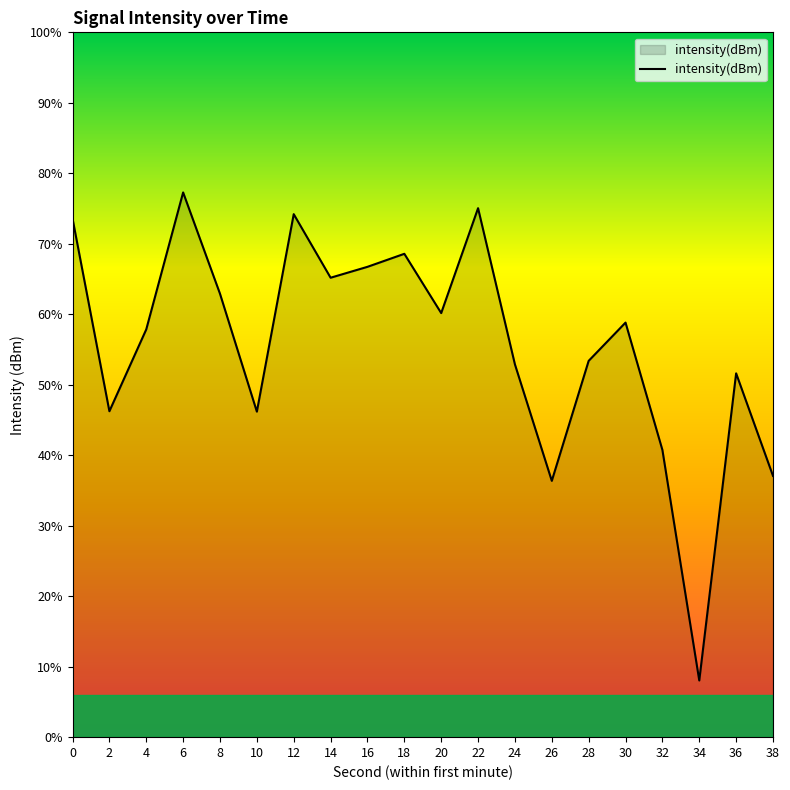

Rank the categories by value from lowest to highest.

34, 26, 38, 32, 10, 2, 36, 24, 28, 4, 30, 20, 8, 14, 16, 18, 0, 12, 22, 6